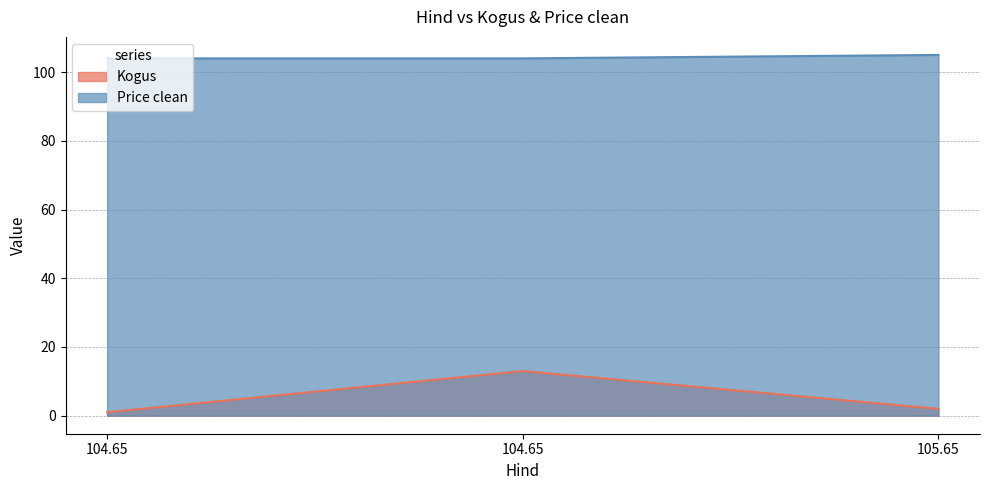

True or false: Kogus has a value of 13 at 104.65.

True